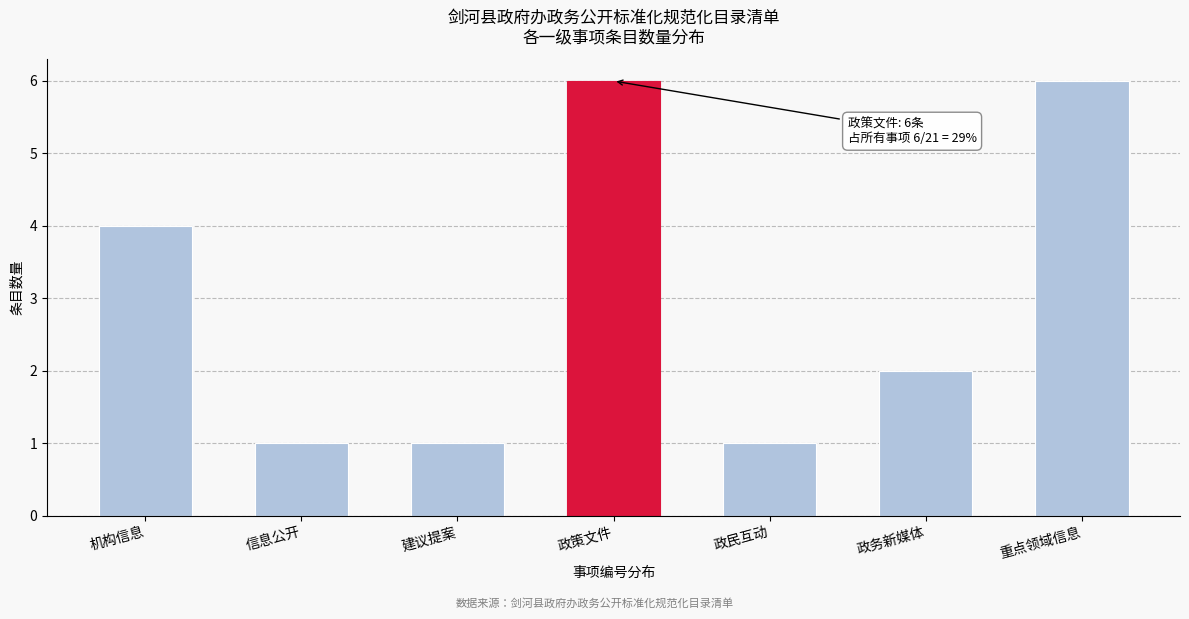

Reading right to left, what are all the values shown in this chart?

重点领域信息=6	政务新媒体=2	政民互动=1	政策文件=6	建议提案=1	信息公开=1	机构信息=4